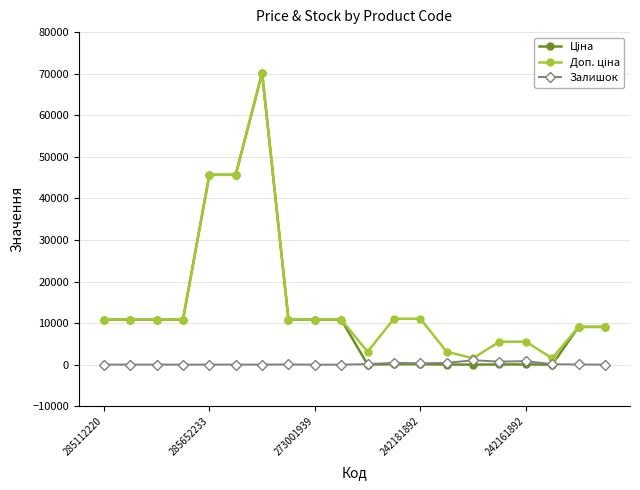

What is the greatest value displayed?

70181.6